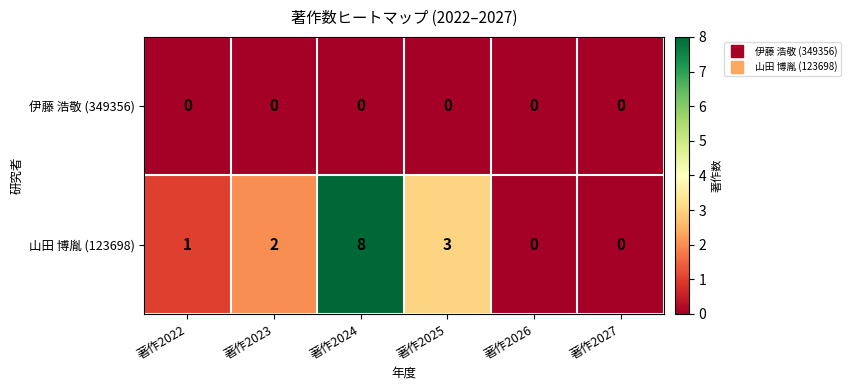

At 著作2025, list the series in order from largest to smallest.

山田 博胤 (123698), 伊藤 浩敬 (349356)